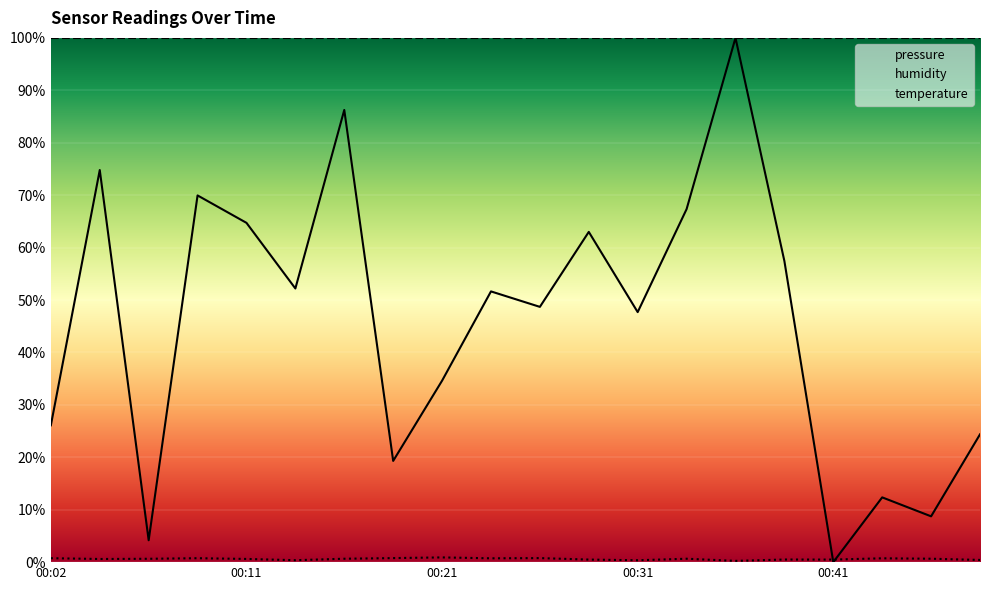

Which category has the highest value in the temperature series?

00:21